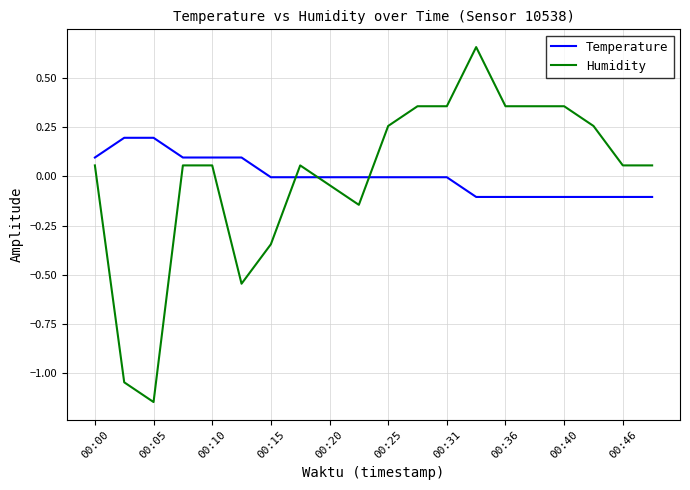

True or false: Humidity and Temperature cross at least once.

True